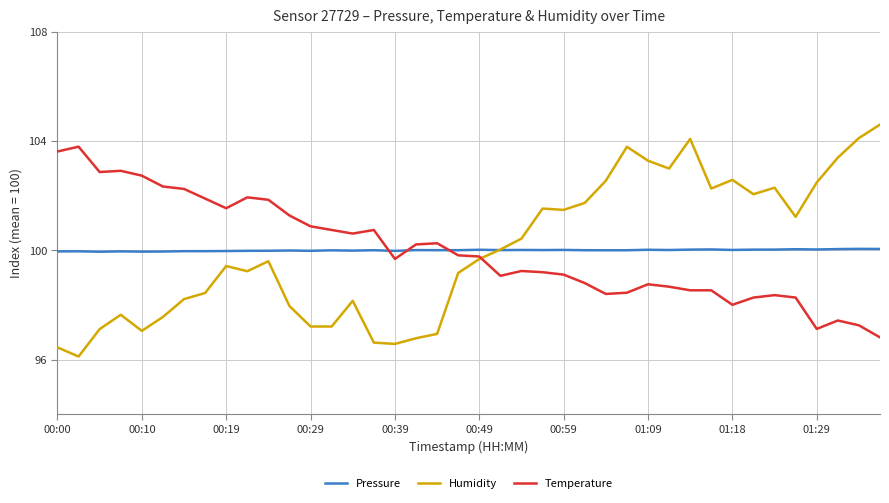

How many lines are shown in the chart?

3